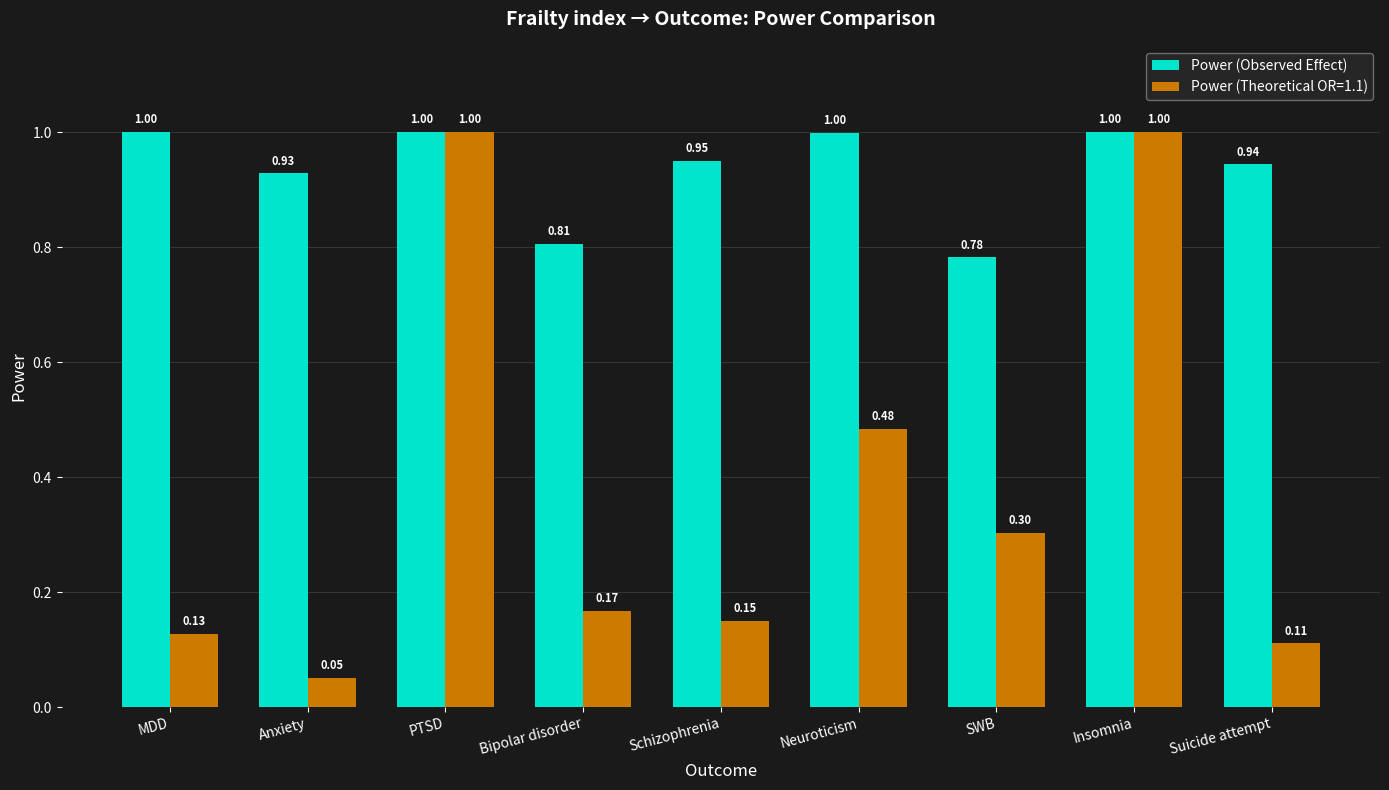

What is the maximum value shown in the chart?

1.0